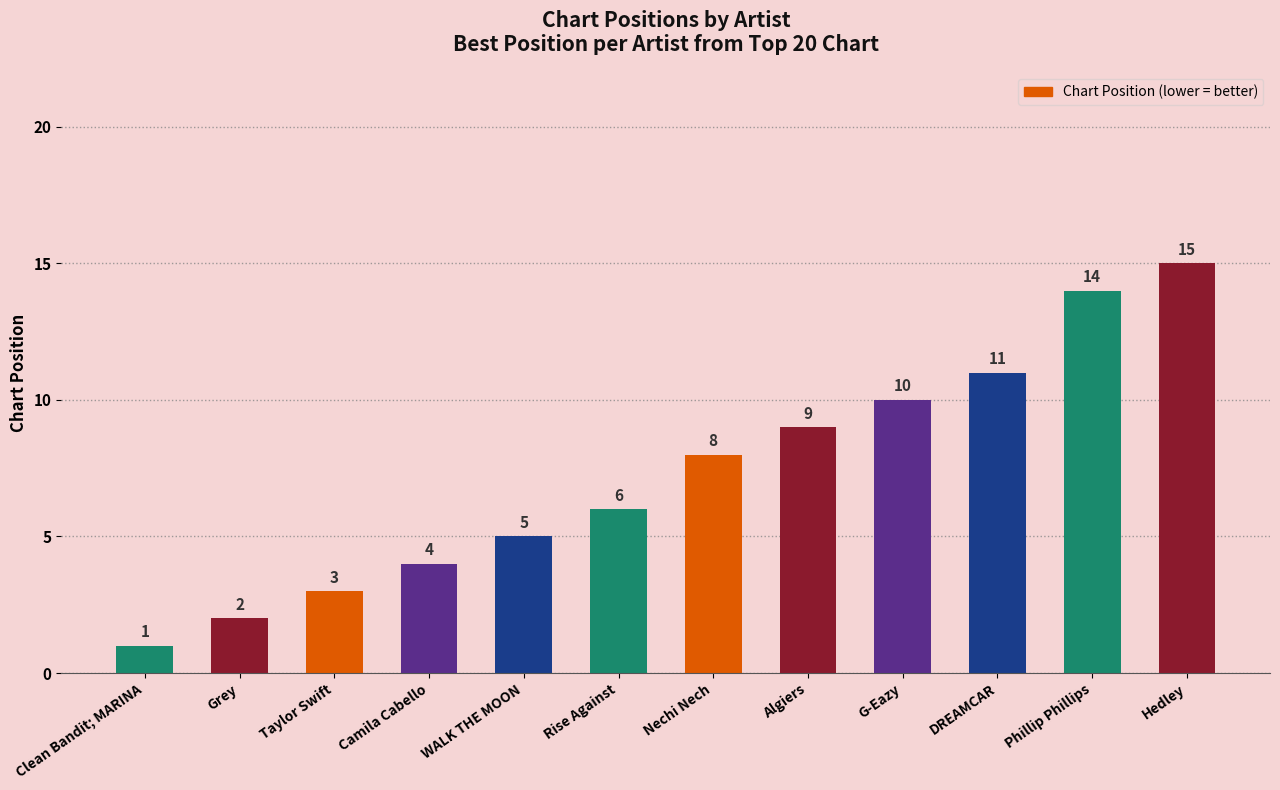

The chart shows a value of 10 at G-Eazy. True or false?

True